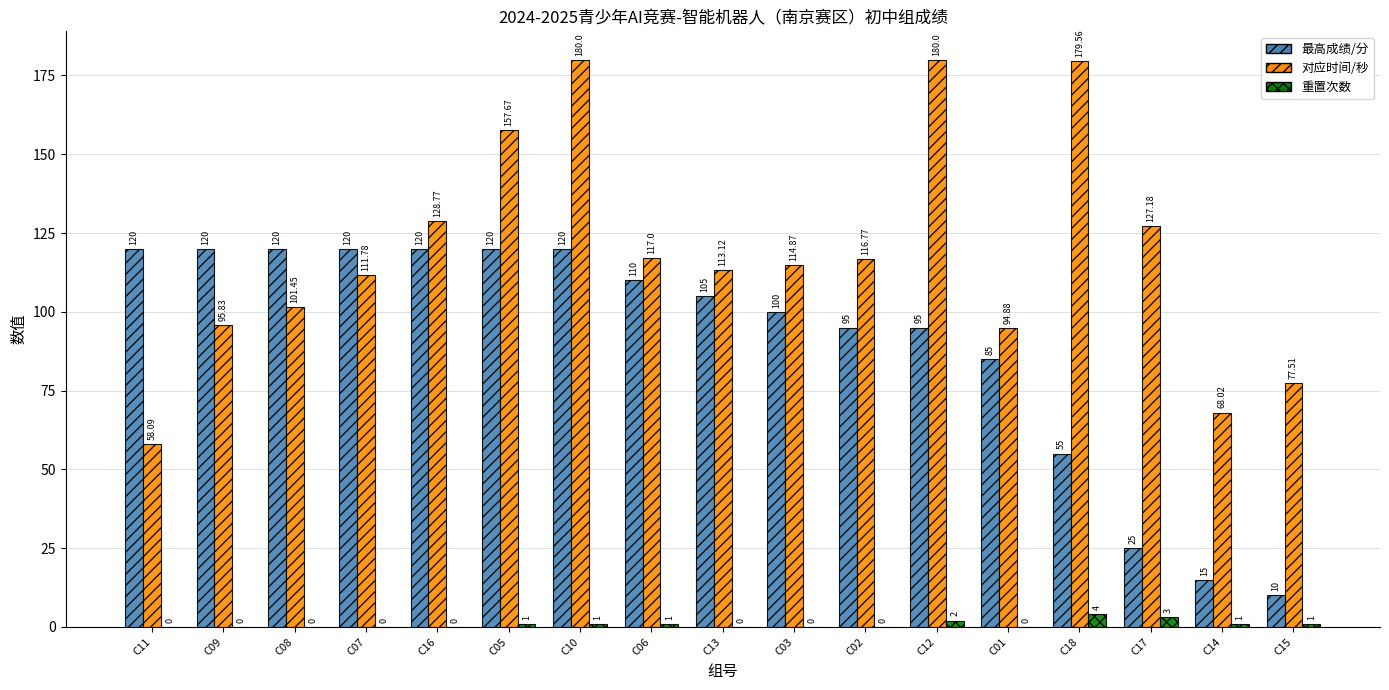

Read the 重置次数 value at C10.

1.0